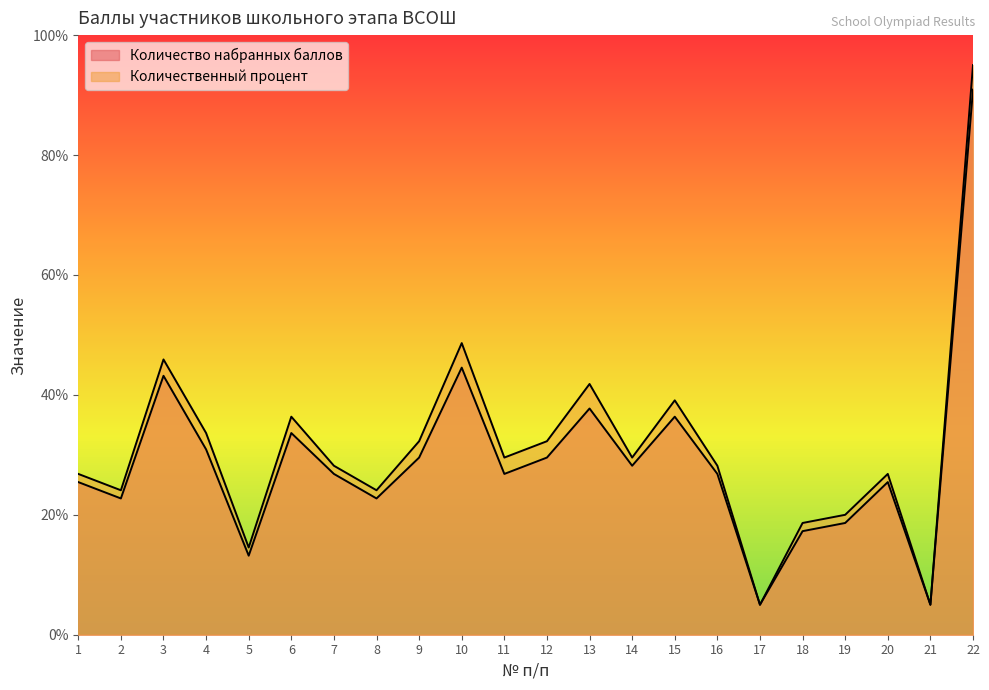

What is the total value across all series at 21?

10.0